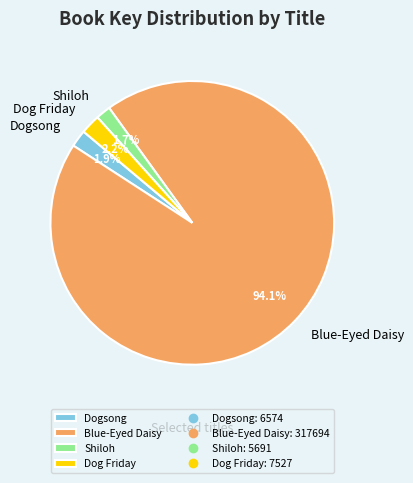

Is it true that Dogsong is 2% of the pie?

True